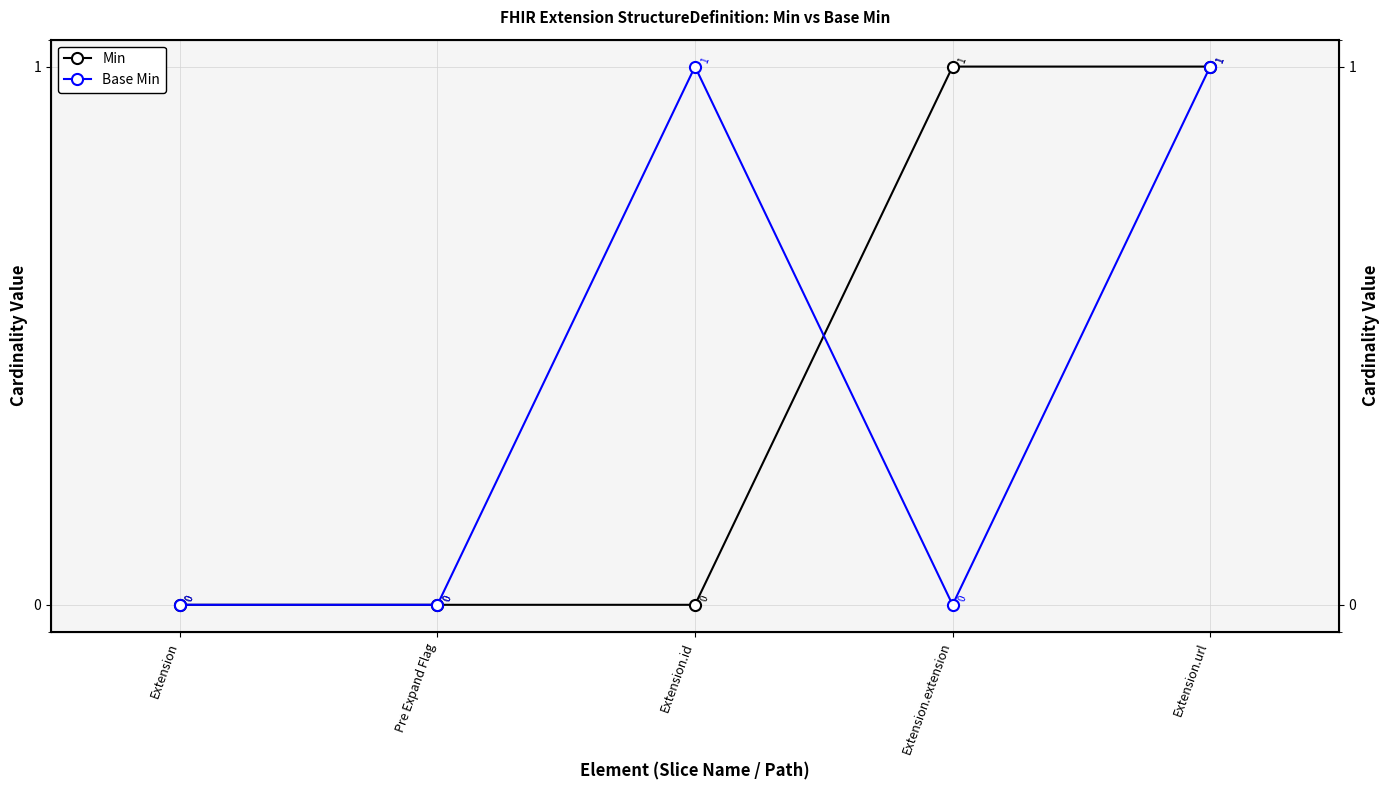

At Extension.extension, list the series in order from largest to smallest.

Min, Base Min